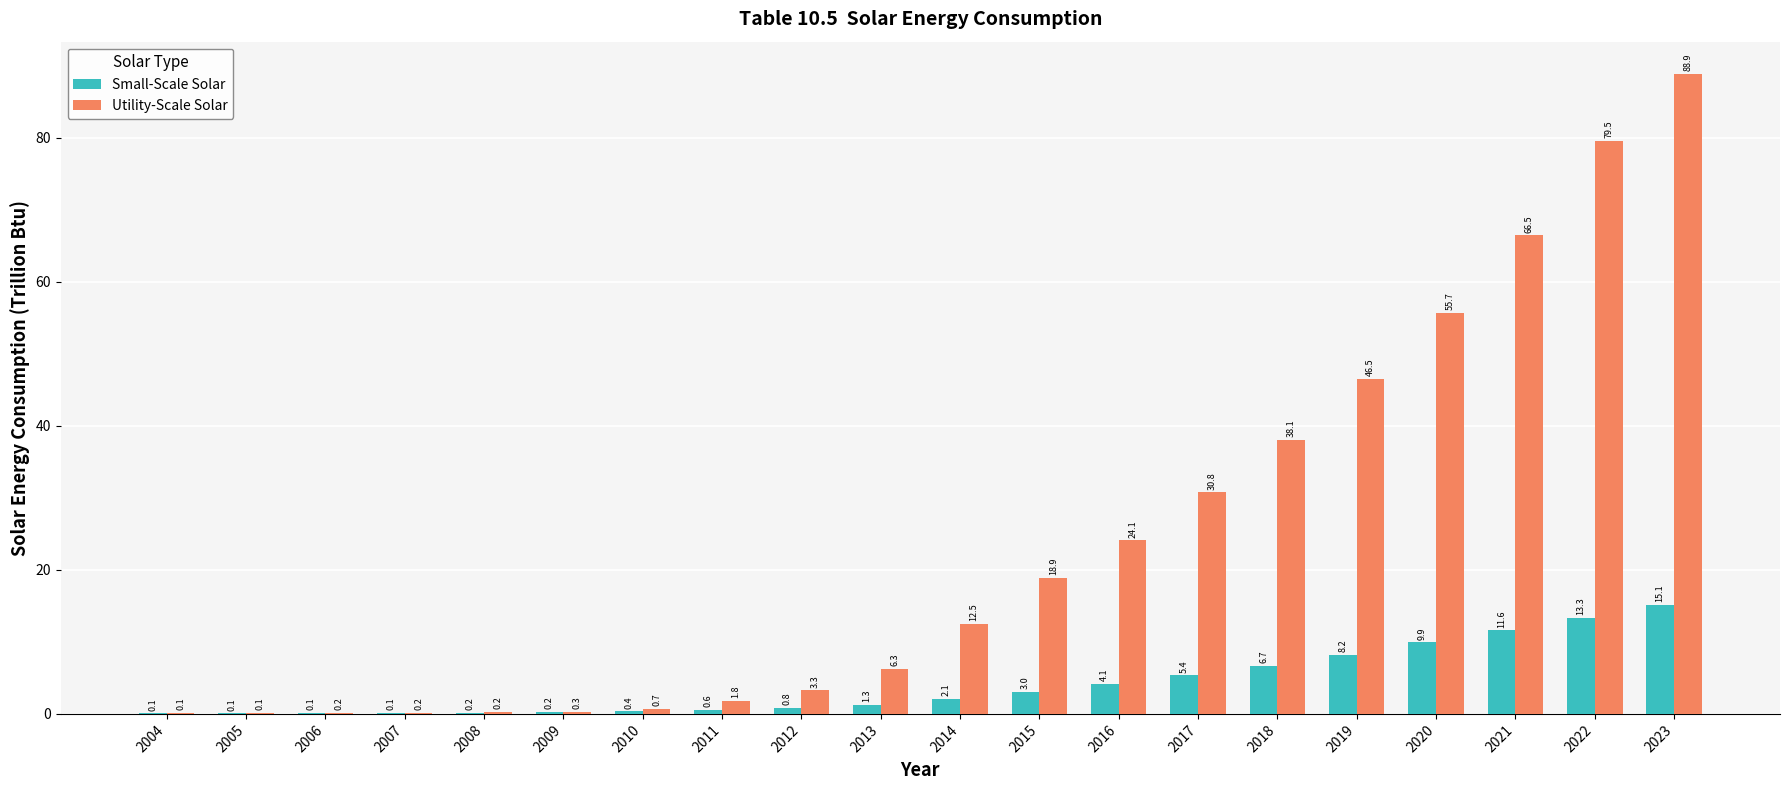

What is the sum of all Small-Scale Solar values?

83.3